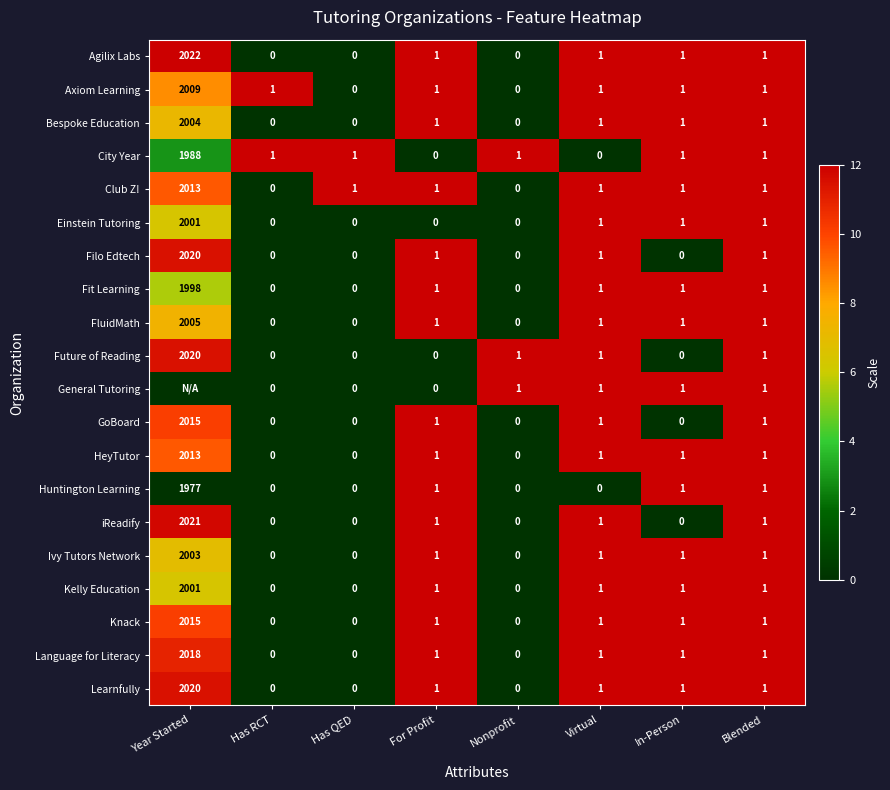

True or false: Axiom Learning has a value of 1 at Virtual.

True